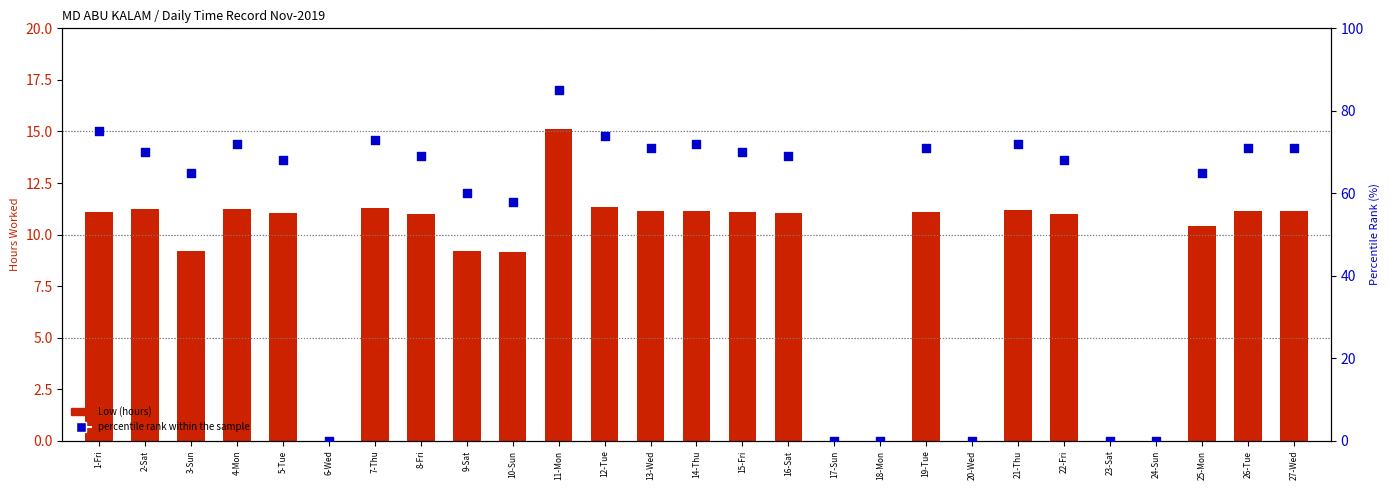

What is the total value across all series at 4-Mon?

83.2